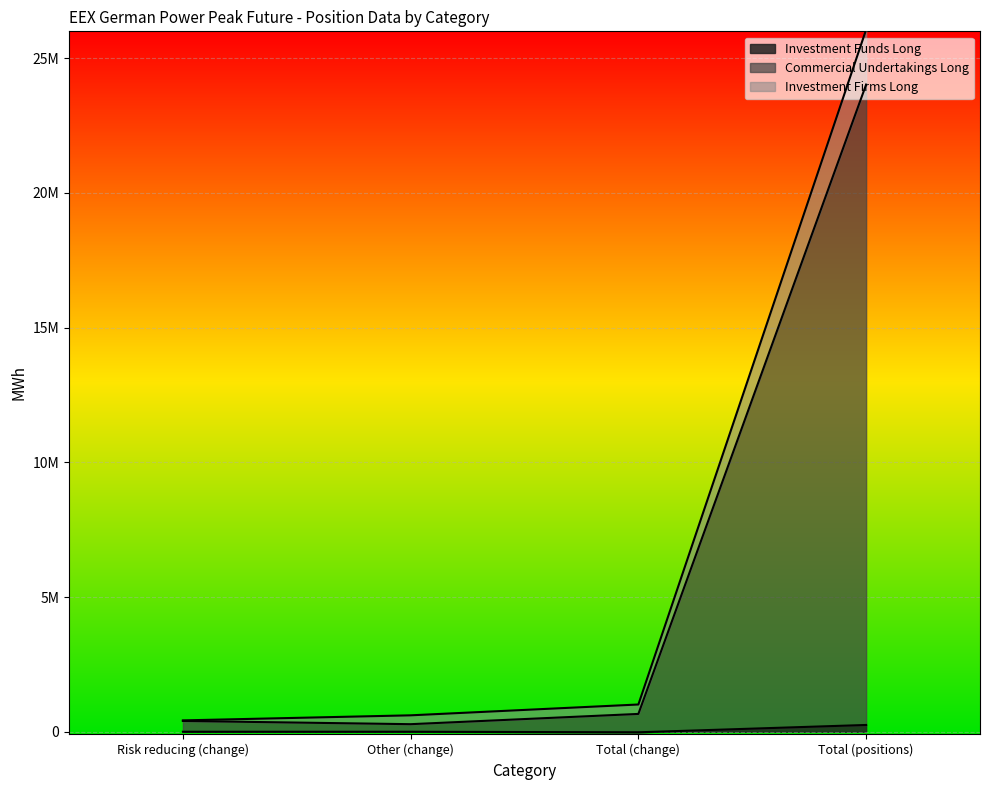

What position from the left is Total (positions)?

4